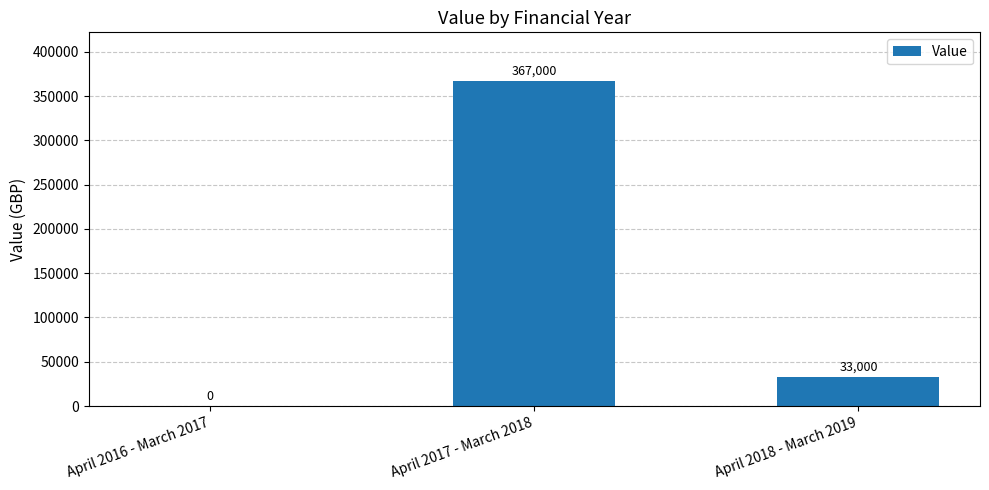

Between April 2017 - March 2018 and April 2016 - March 2017, which is larger?

April 2017 - March 2018